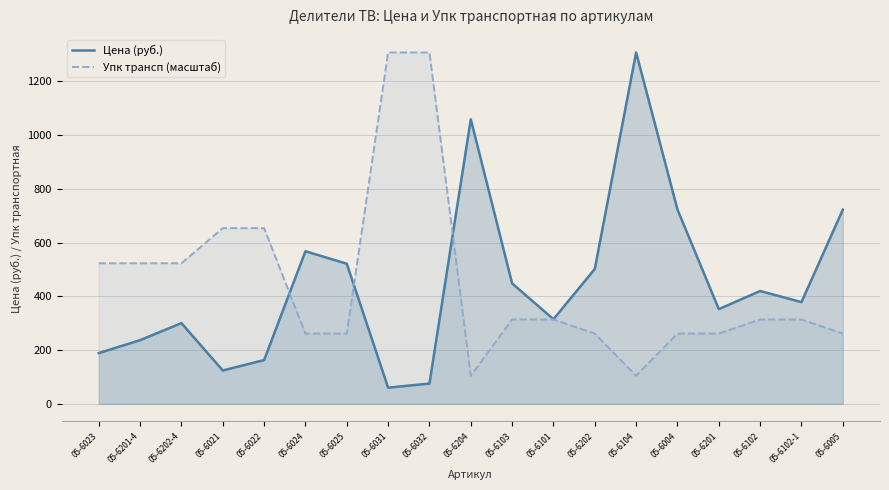

At which category is the sum across all series the highest?

05-6104